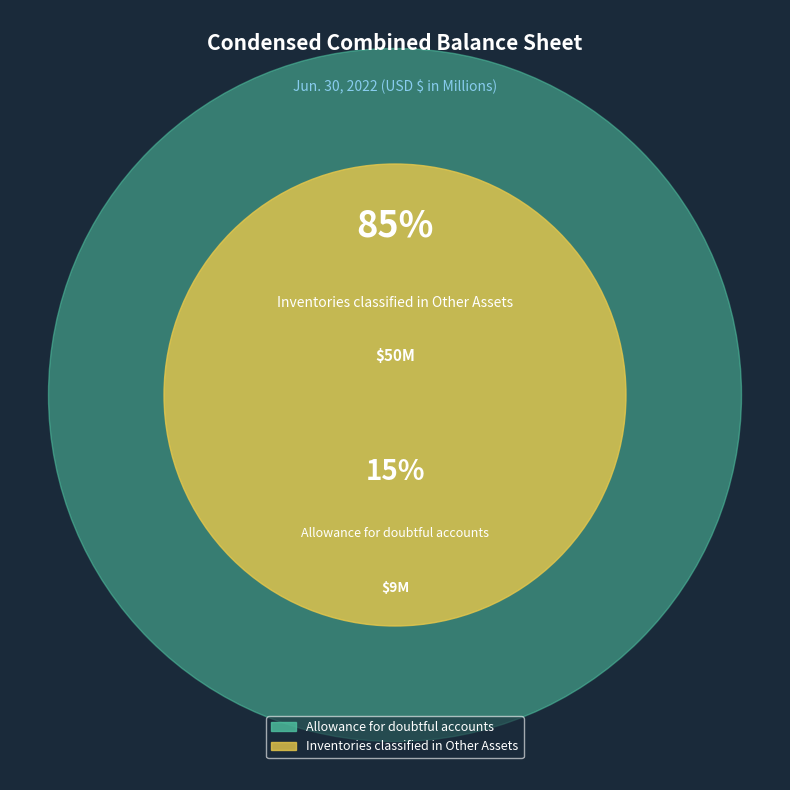

Is it true that Allowance for doubtful accounts is 15% of the pie?

True